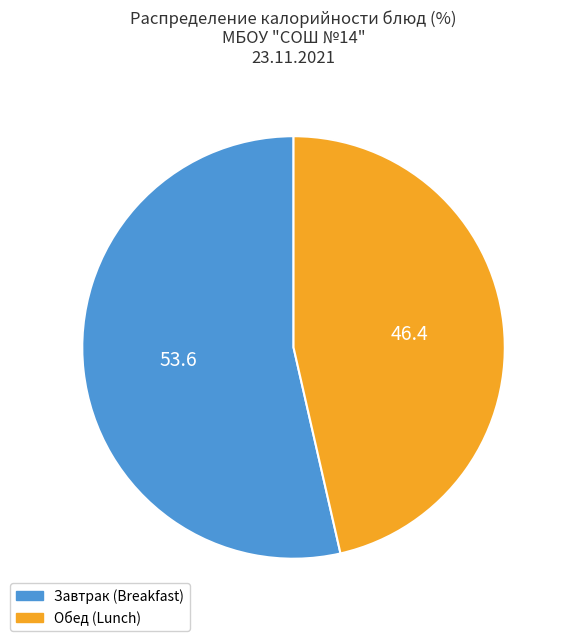

How many slices are in this pie chart?

2